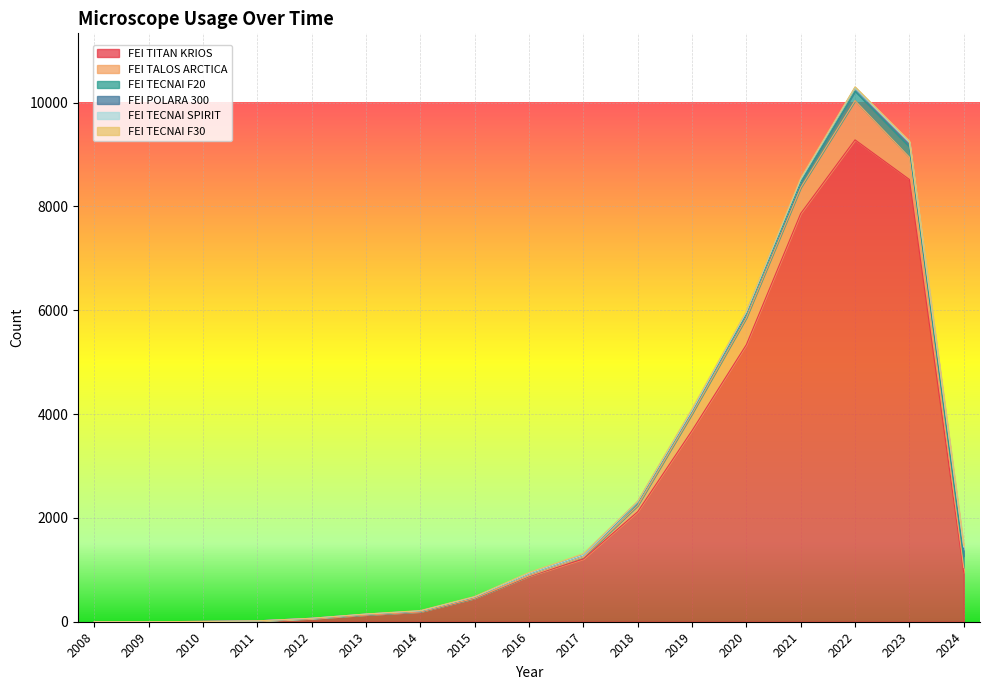

How many intersections are there between FEI TALOS ARCTICA and FEI TECNAI F20?

2